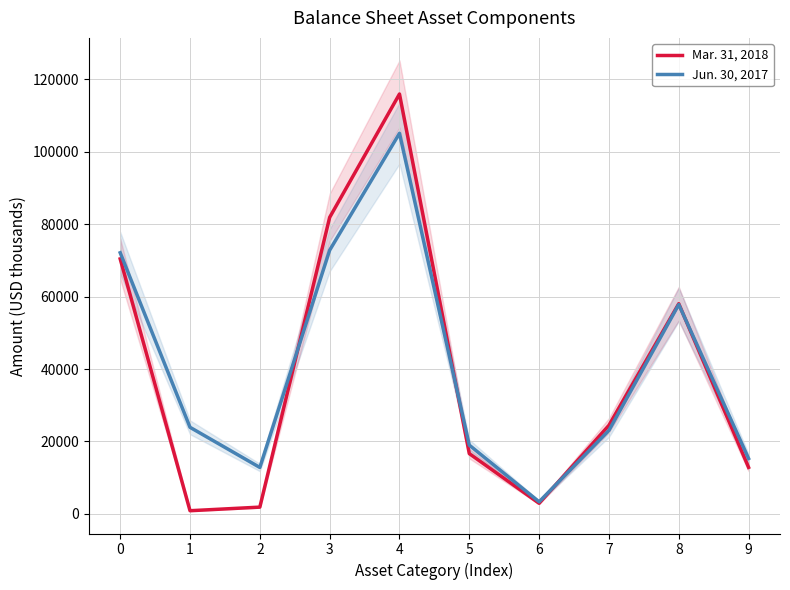

How many data points does each series have?

10